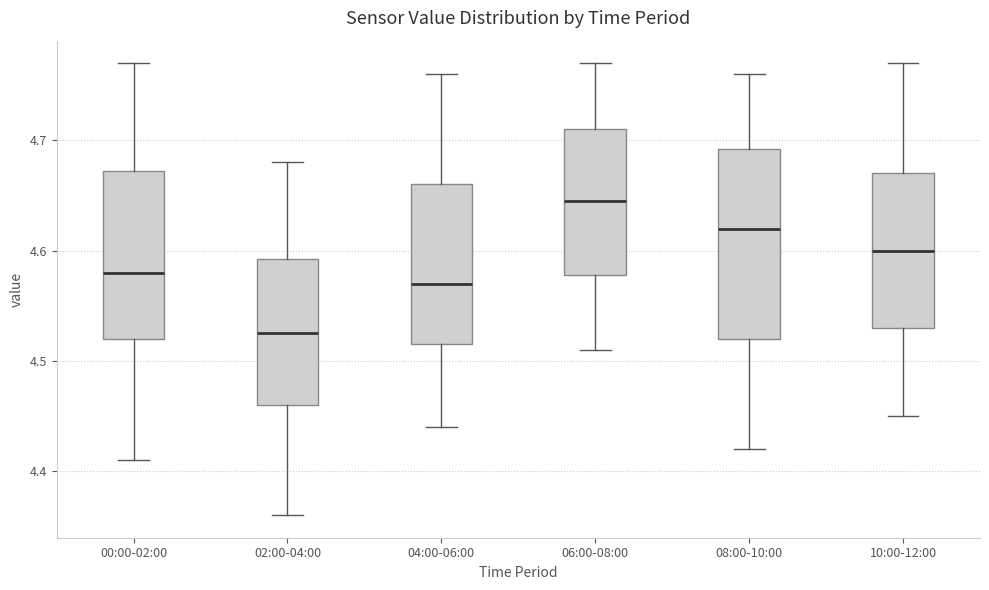

Reading left to right, read every box against the y-axis: the position of its median line, the range the box covers, and the ends of its whiskers. The values are not printed on the chart, so give them approximately, as read against the axis.

00:00-02:00: median 4.58, box 4.52 to 4.67, whiskers 4.41 to 4.77
02:00-04:00: median 4.53, box 4.46 to 4.59, whiskers 4.36 to 4.68
04:00-06:00: median 4.57, box 4.52 to 4.66, whiskers 4.44 to 4.76
06:00-08:00: median 4.65, box 4.58 to 4.71, whiskers 4.51 to 4.77
08:00-10:00: median 4.62, box 4.52 to 4.69, whiskers 4.42 to 4.76
10:00-12:00: median 4.60, box 4.53 to 4.67, whiskers 4.45 to 4.77